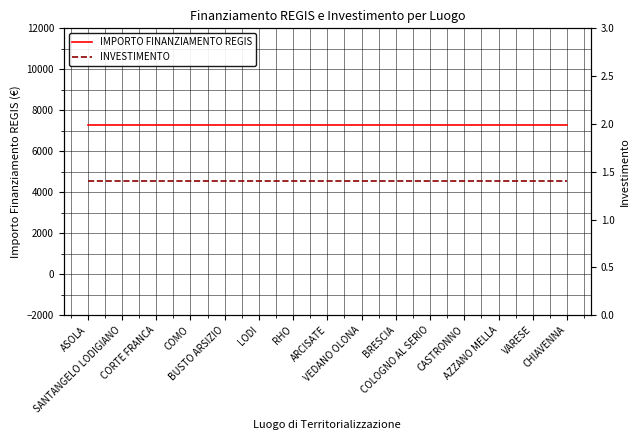

Reading left to right, what are all the values shown in this chart?

IMPORTO FINANZIAMENTO REGIS: 7301.0	7301.0	7301.0	7301.0	7301.0	7301.0	7301.0	7301.0	7301.0	7301.0	7301.0	7301.0	7301.0	7301.0	7301.0
INVESTIMENTO: 1.4	1.4	1.4	1.4	1.4	1.4	1.4	1.4	1.4	1.4	1.4	1.4	1.4	1.4	1.4